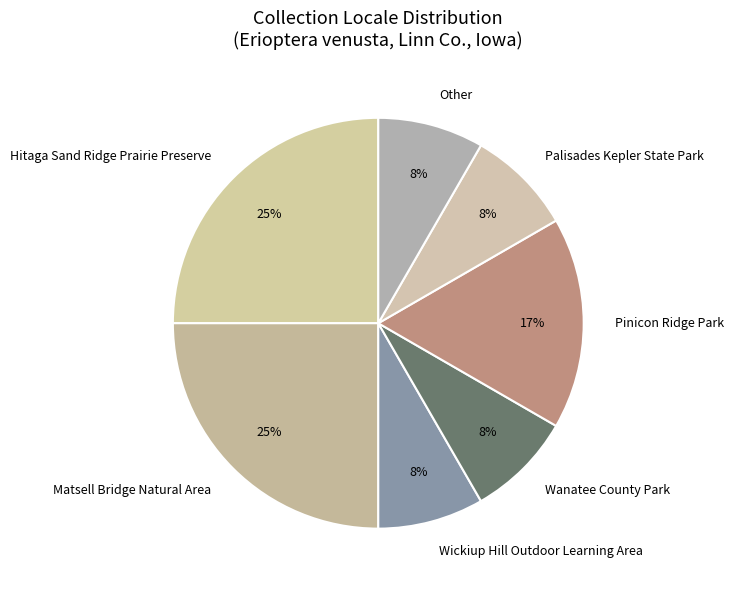

To the nearest percent, what is the average slice percentage?

14%